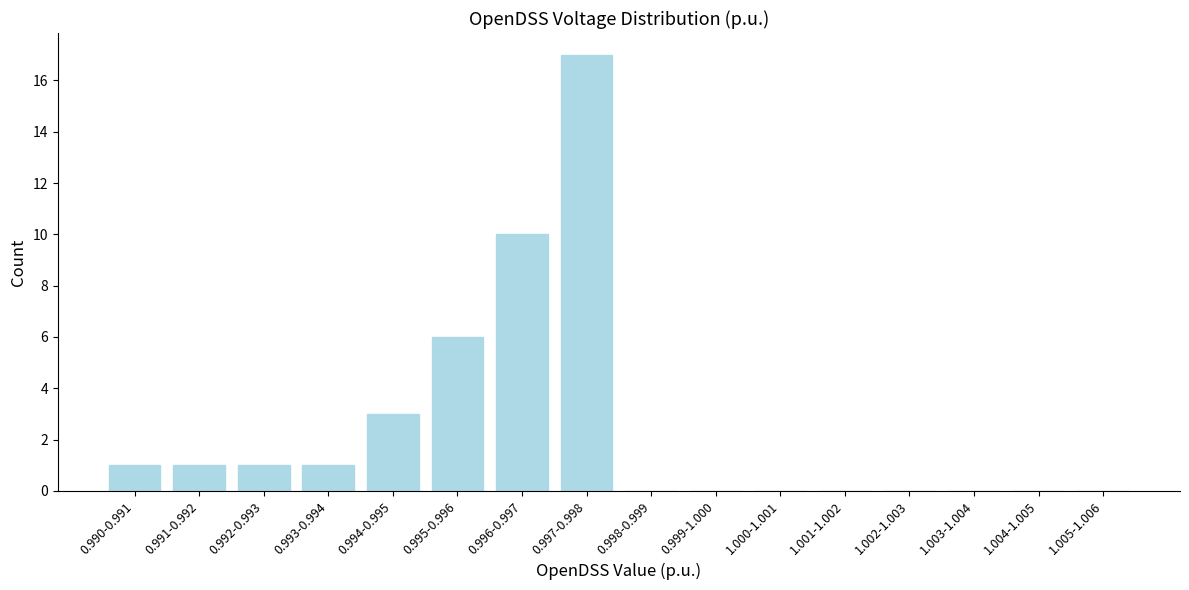

Reading left to right, extract all data points from this chart.

0.990-0.991=1	0.991-0.992=1	0.992-0.993=1	0.993-0.994=1	0.994-0.995=3	0.995-0.996=6	0.996-0.997=10	0.997-0.998=17	0.998-0.999=0	0.999-1.000=0	1.000-1.001=0	1.001-1.002=0	1.002-1.003=0	1.003-1.004=0	1.004-1.005=0	1.005-1.006=0